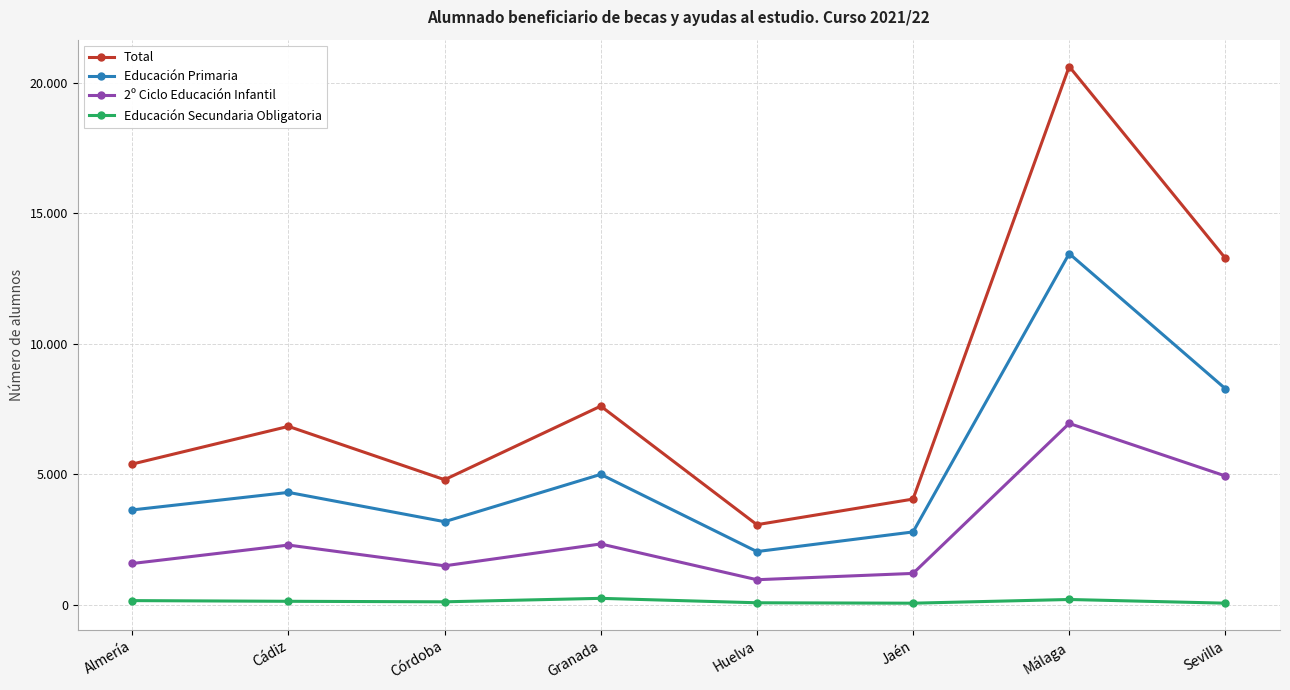

What is the value of the Educación Secundaria Obligatoria point at the 4th from the left?

241